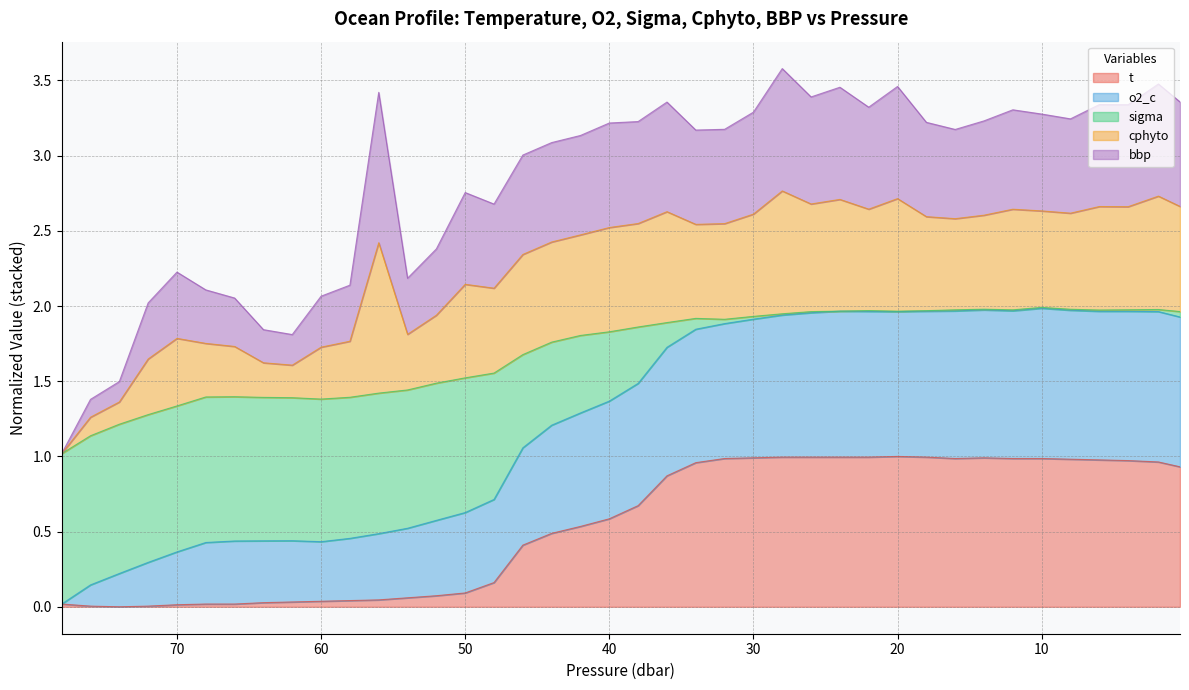

What is the spread (max minus min) of values at 22.0?

1.0